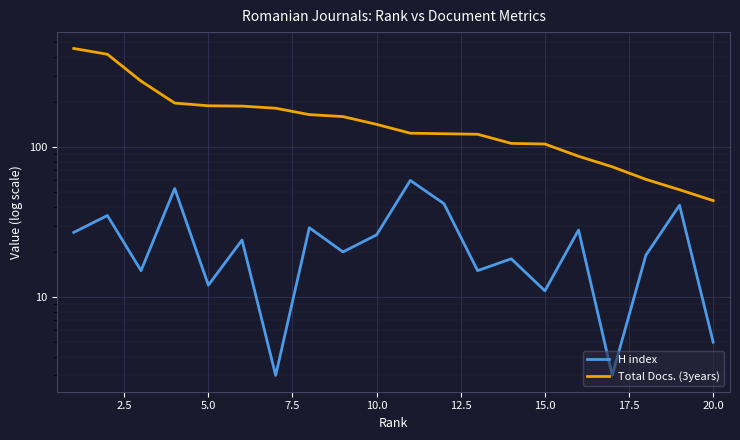

Which series has the largest total across all categories?

Total Docs. (3years)